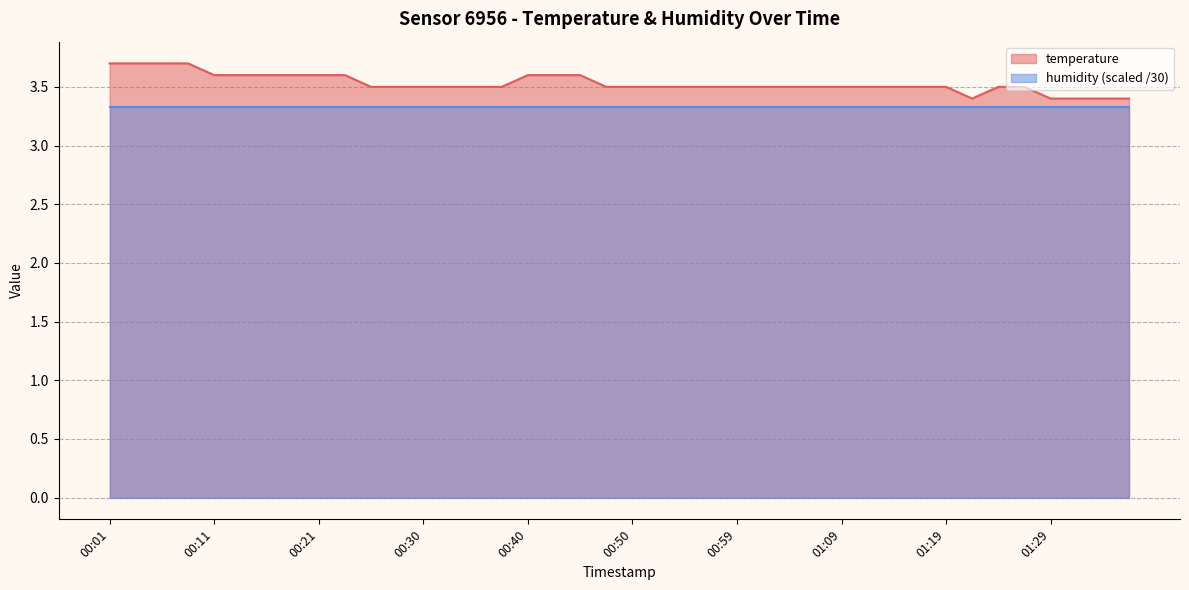

Reading left to right, list all the values displayed in this chart.

00:01=3.7	00:04=3.7	00:06=3.7	00:08=3.7	00:11=3.6	00:13=3.6	00:16=3.6	00:18=3.6	00:21=3.6	00:23=3.6	00:25=3.5	00:28=3.5	00:30=3.5	00:33=3.5	00:35=3.5	00:38=3.5	00:40=3.6	00:42=3.6	00:45=3.6	00:47=3.5	00:50=3.5	00:52=3.5	00:55=3.5	00:57=3.5	00:59=3.5	01:02=3.5	01:04=3.5	01:07=3.5	01:09=3.5	01:12=3.5	01:14=3.5	01:17=3.5	01:19=3.5	01:21=3.4	01:24=3.5	01:26=3.5	01:29=3.4	01:31=3.4	01:34=3.4	01:36=3.4